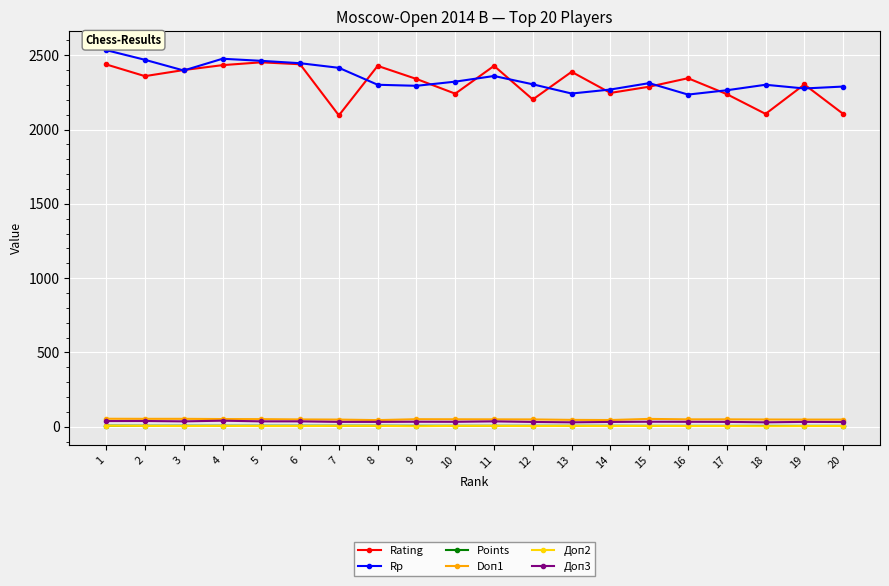

Count the number of data series in this chart.

6